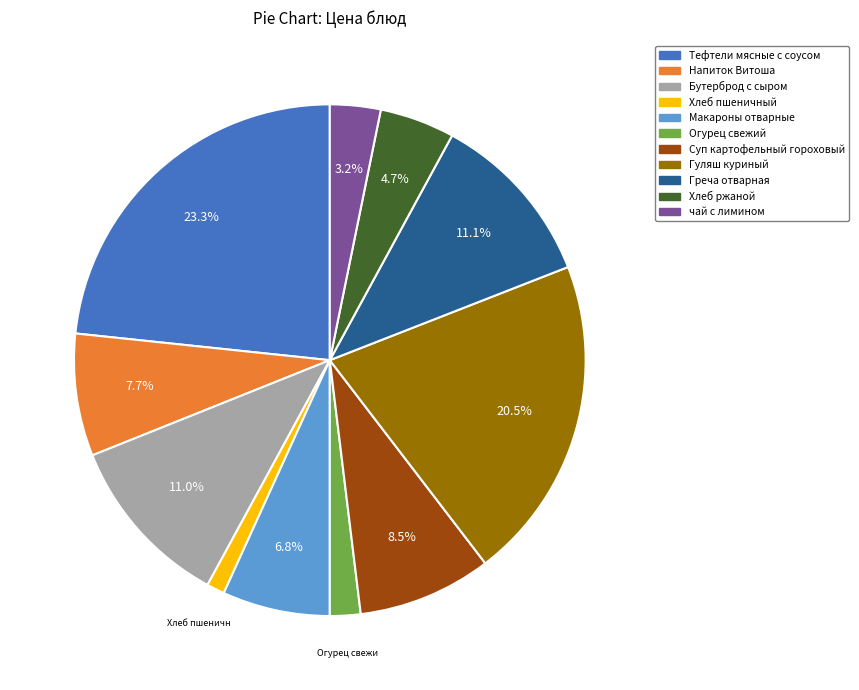

Is the sum of Гуляш куриный and Хлеб ржаной greater than half?

No